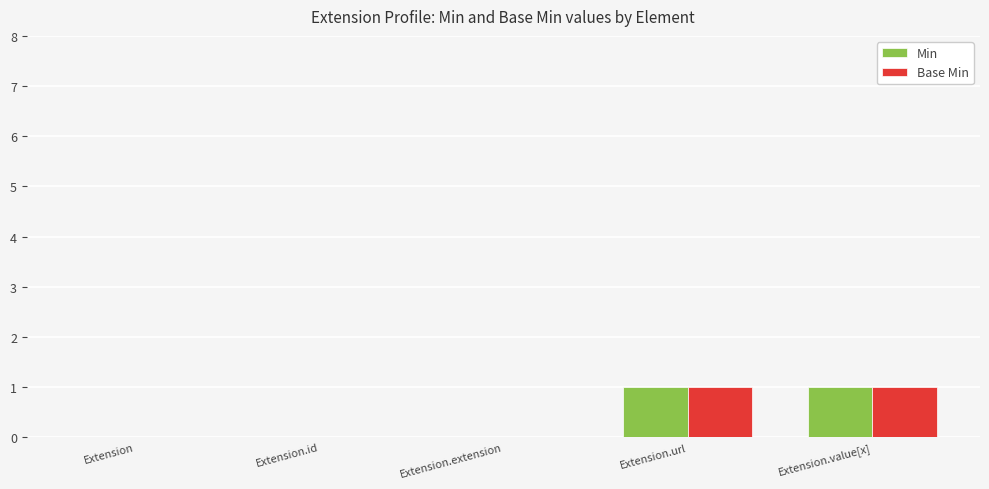

Is it true that Min equals 0 at Extension?

True